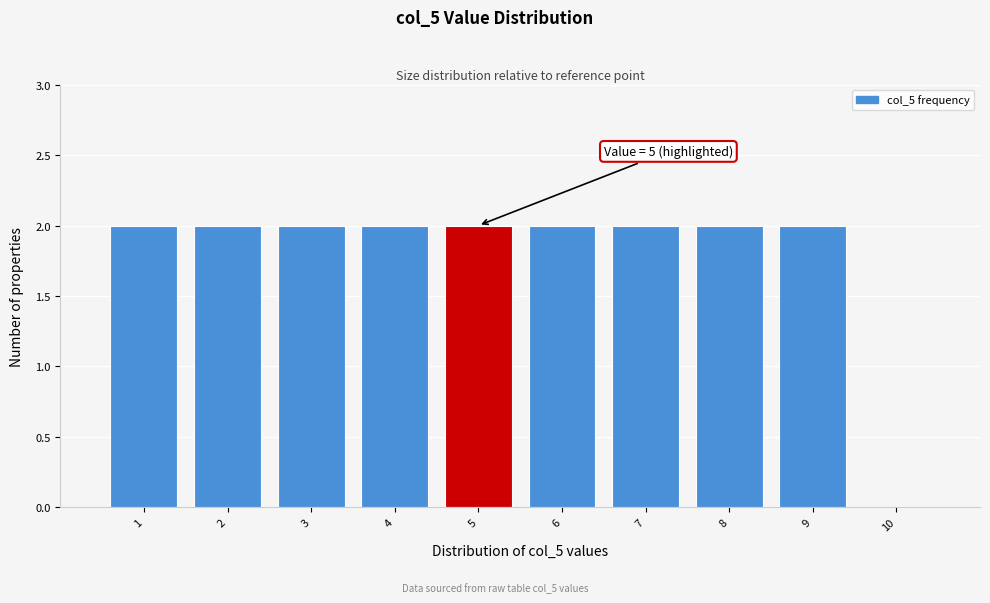

Reading right to left, extract all data points from this chart.

10=0	9=2	8=2	7=2	6=2	5=2	4=2	3=2	2=2	1=2